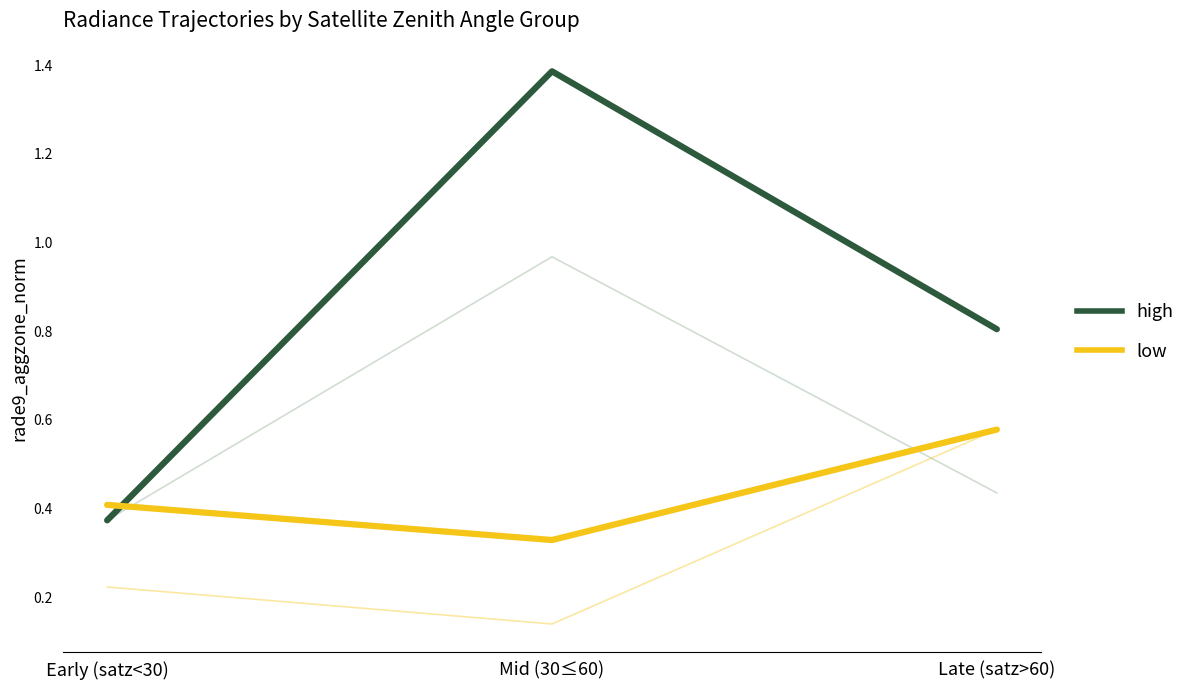

Read the high value at Mid (30≤60).

1.4